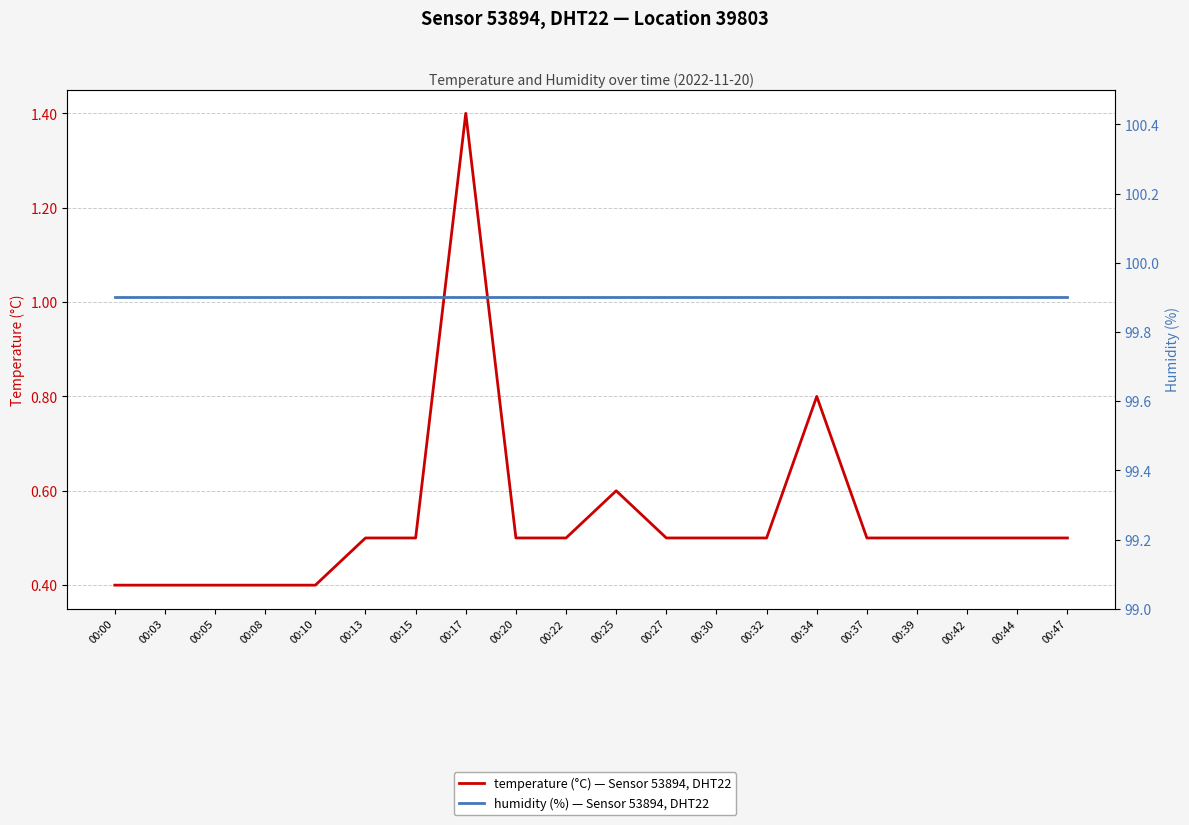

Reading left to right, what are all the values shown in this chart?

temperature (°C) — Sensor 53894, DHT22: 0.4	0.4	0.4	0.4	0.4	0.5	0.5	1.4	0.5	0.5	0.6	0.5	0.5	0.5	0.8	0.5	0.5	0.5	0.5	0.5
humidity (%) — Sensor 53894, DHT22: 99.9	99.9	99.9	99.9	99.9	99.9	99.9	99.9	99.9	99.9	99.9	99.9	99.9	99.9	99.9	99.9	99.9	99.9	99.9	99.9